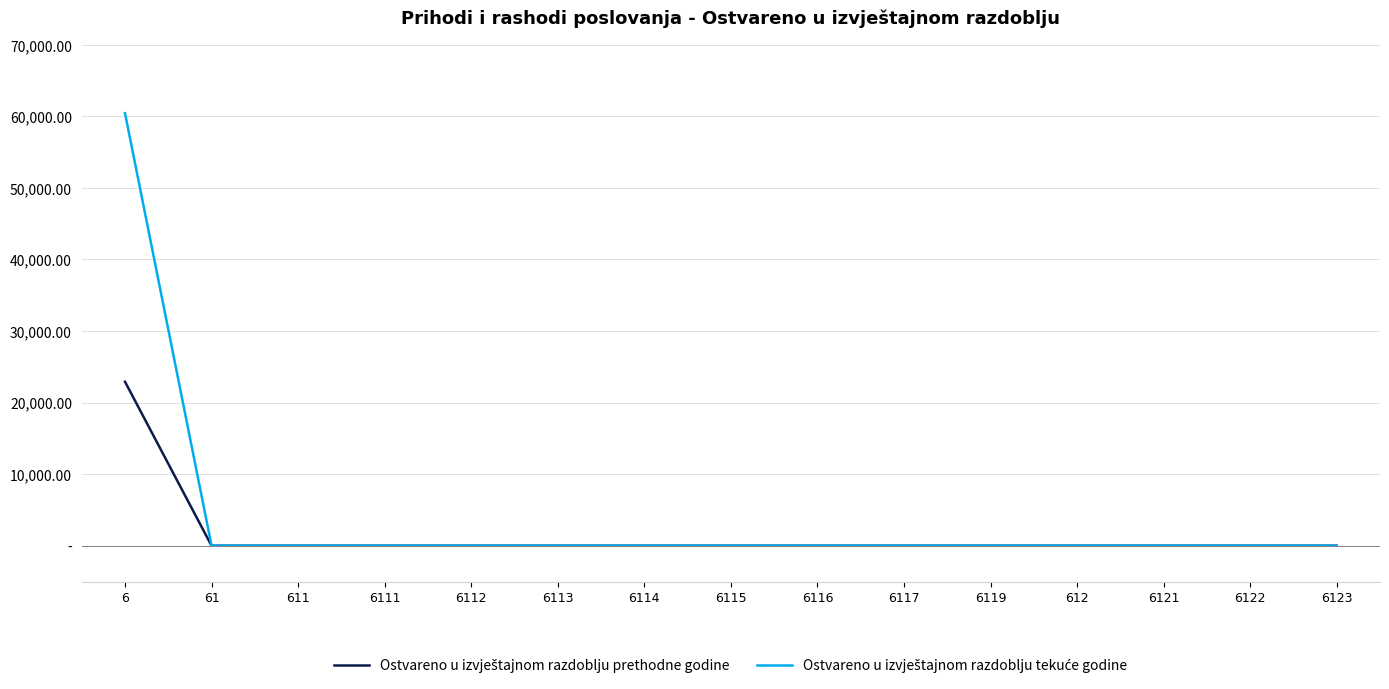

Does the chart have visible grid lines?

Yes